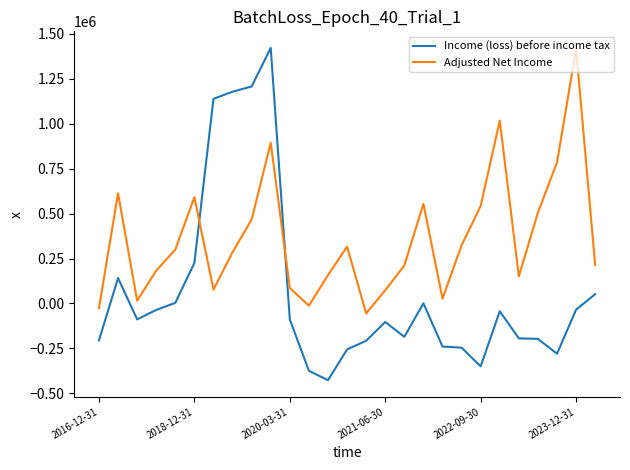

After their last crossing, which series has the higher values: Income (loss) before income tax or Adjusted Net Income?

Adjusted Net Income